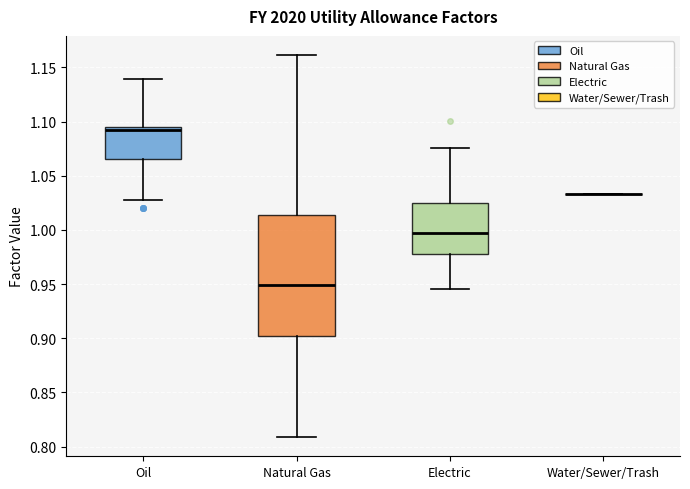

Where is the lower edge of the box for Natural Gas on the y-axis? The values are not printed on the chart, so give them approximately, as read against the axis.

0.900